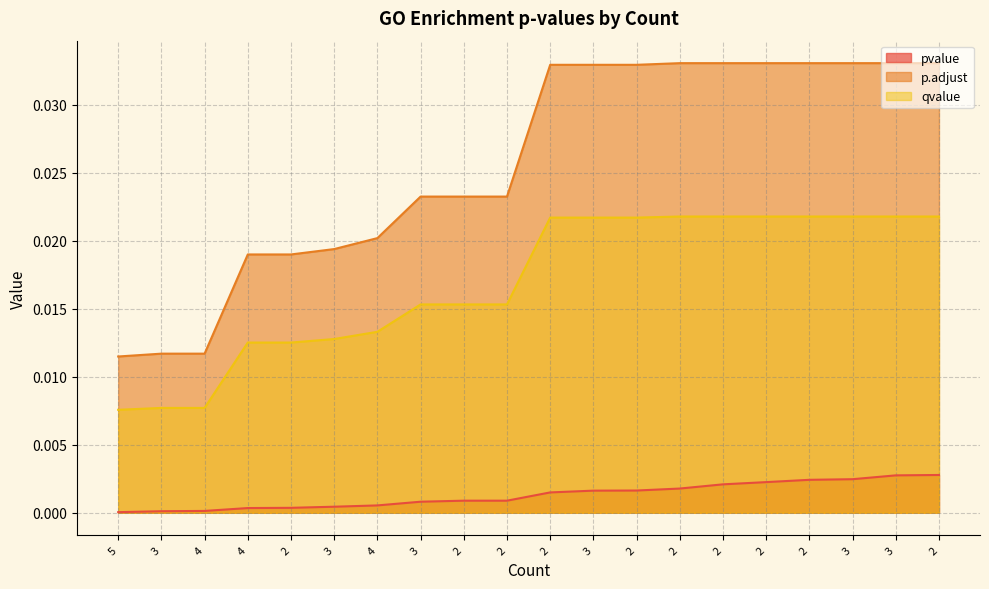

Does the chart have visible grid lines?

Yes